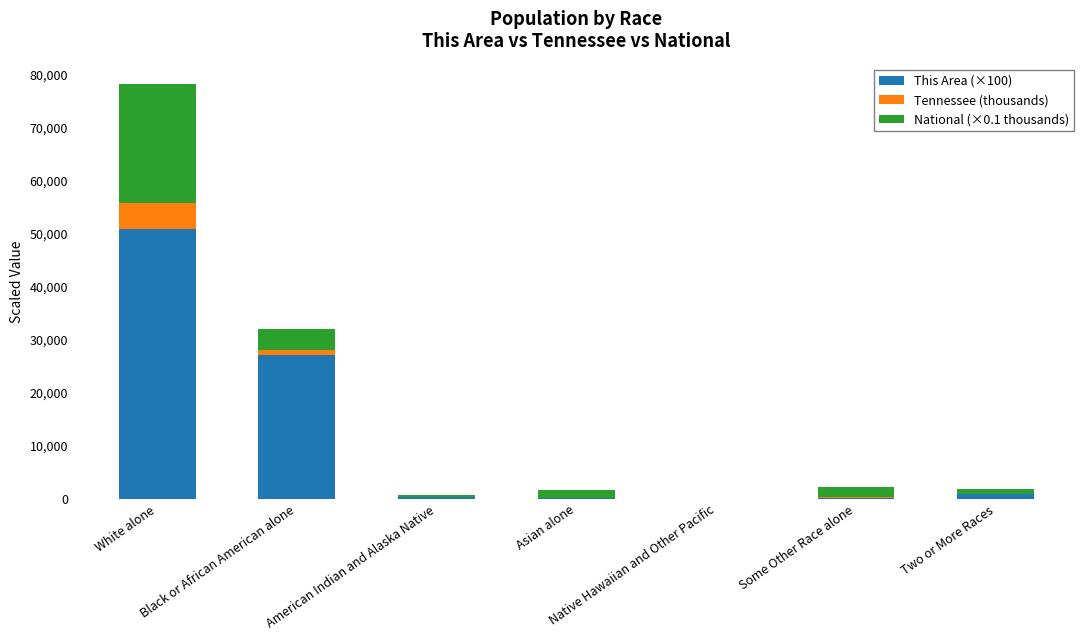

How many categories are shown in the chart?

7